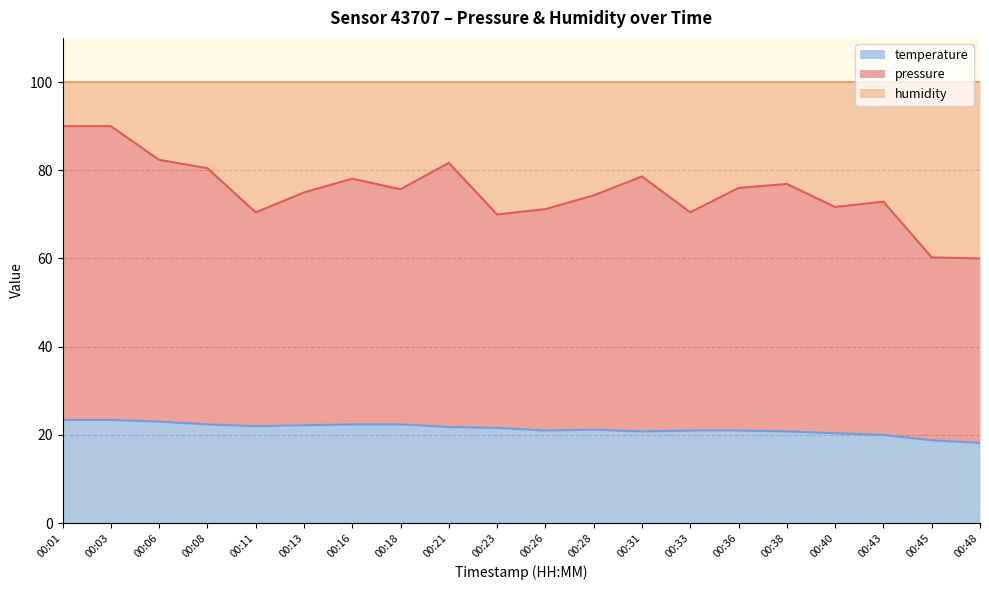

What is the minimum value shown in the chart?

18.2